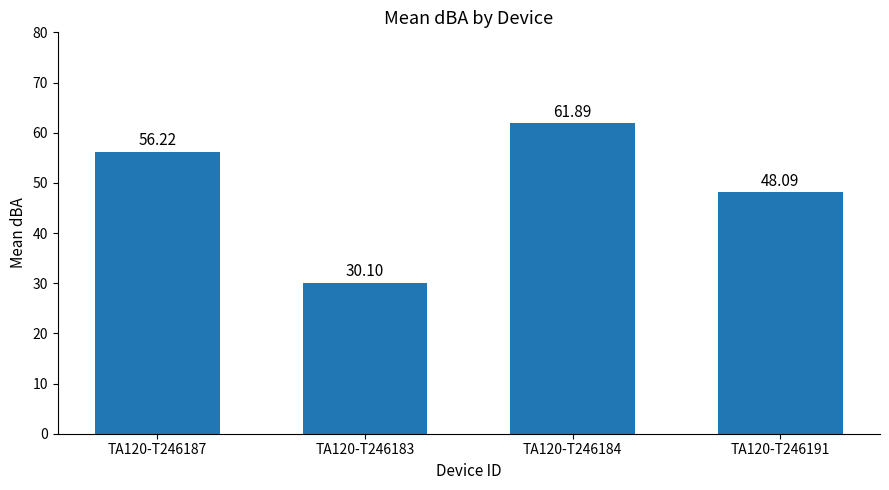

Count the number of categories in the chart.

4